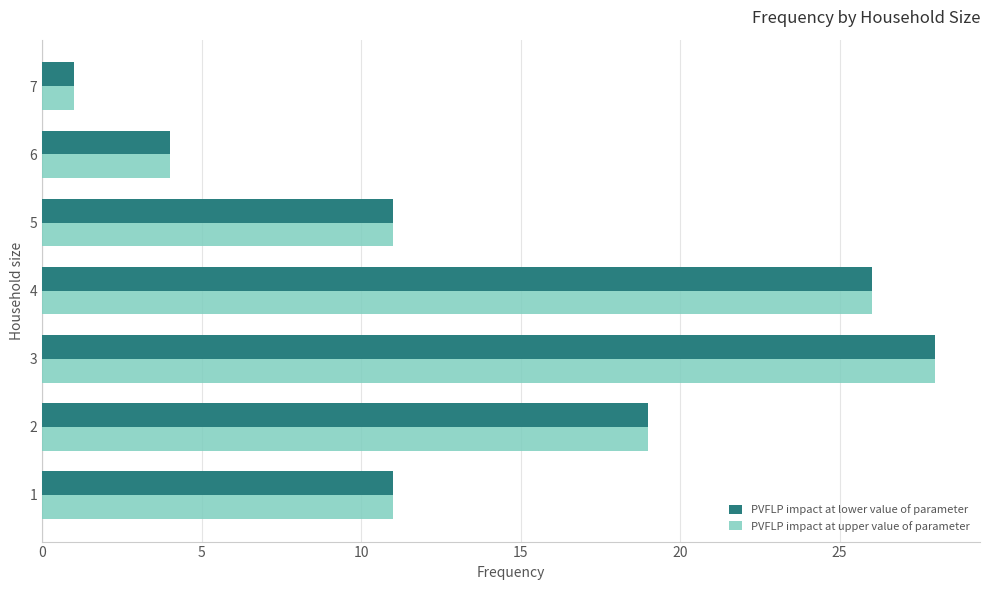

The PVFLP impact at upper value of parameter series shows 1 at 7. True or false?

True